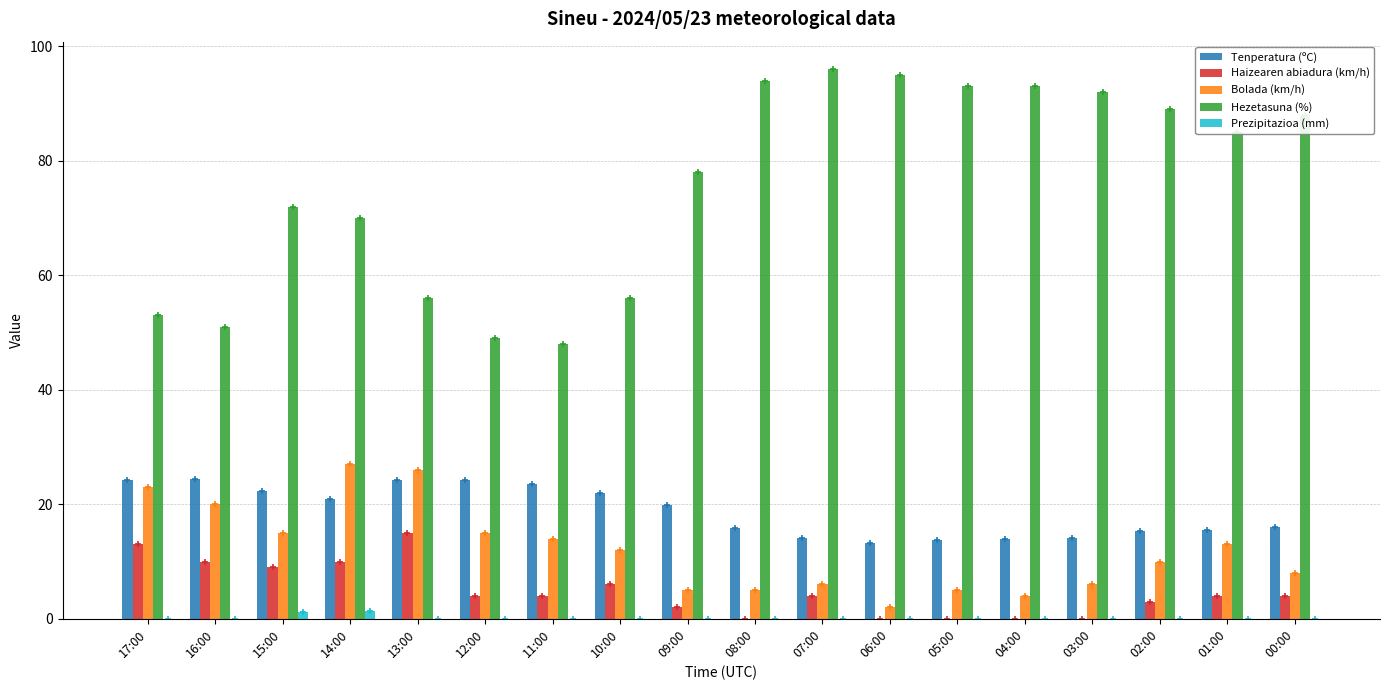

Which category has the highest value in the Haizearen abiadura (km/h) series?

13:00